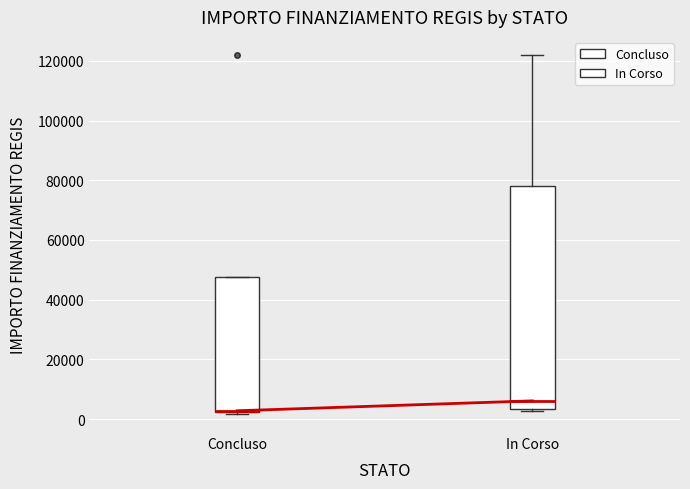

Reading left to right, read every box against the y-axis: the position of its median line, the range the box covers, and the ends of its whiskers. The values are not printed on the chart, so give them approximately, as read against the axis.

Concluso: median 2000, box 2000 to 48000, whiskers 2000 to 48000
In Corso: median 6000, box 4000 to 78000, whiskers 2000 to 122000